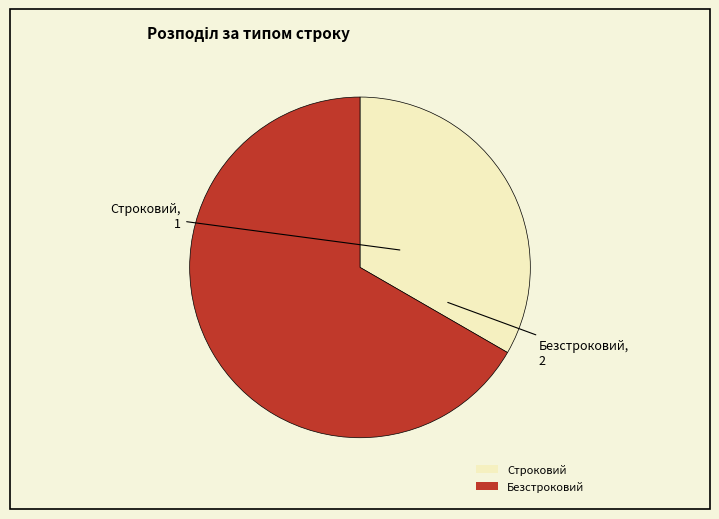

Approximately how many times larger is the value at Строковий compared to Безстроковий?

0.5